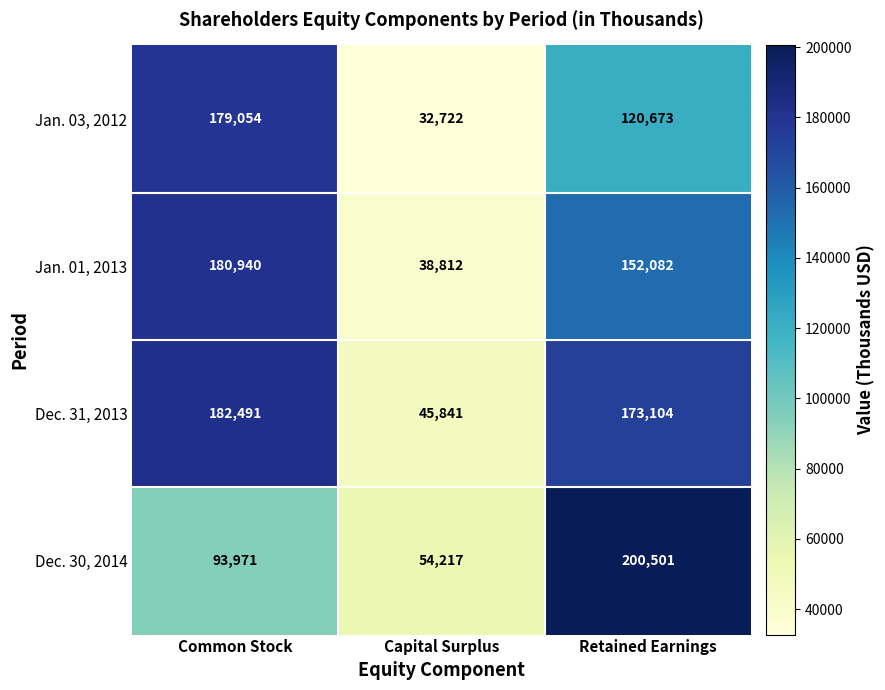

At which label does Dec. 30, 2014 reach its peak?

Retained Earnings